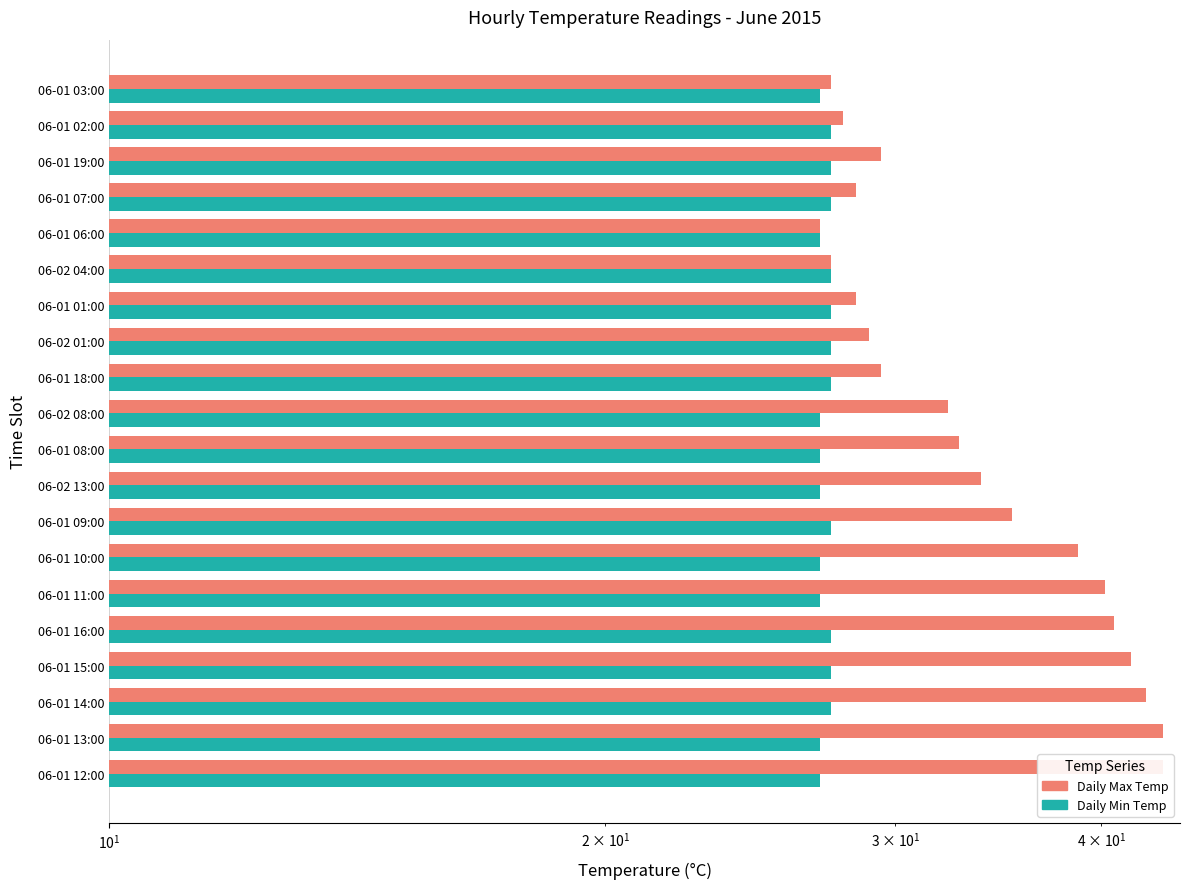

True or false: Daily Max Temp has a value of 26.5 at 06-01 14:00.

False